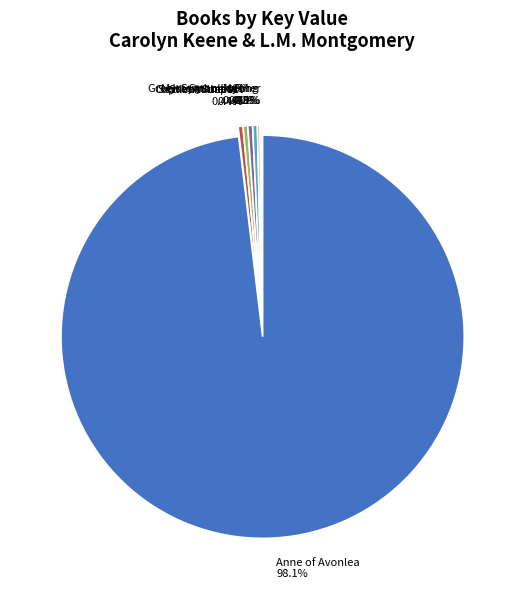

True or false: Twin Dilemma accounts for 0% of the total.

True